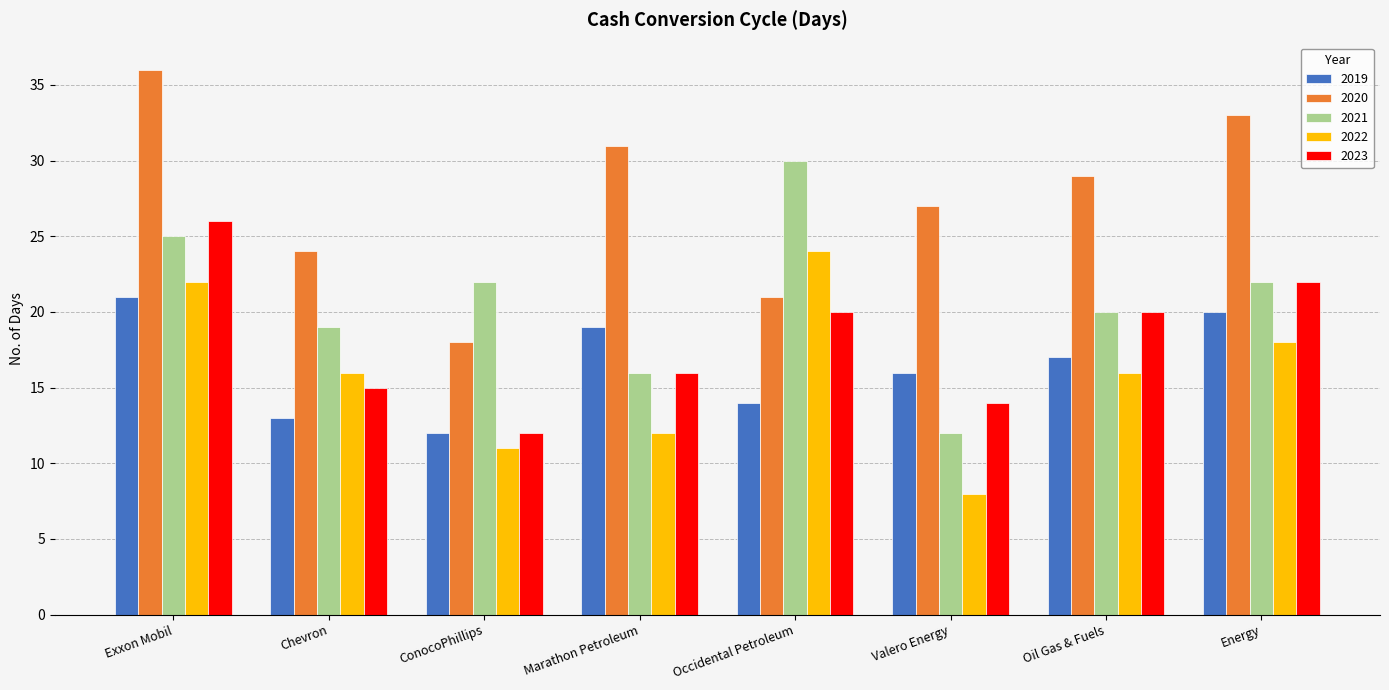

Reading left to right, transcribe all the data shown in this chart.

2019: Exxon Mobil=21	Chevron=13	ConocoPhillips=12	Marathon Petroleum=19	Occidental Petroleum=14	Valero Energy=16	Oil Gas & Fuels=17	Energy=20
2020: Exxon Mobil=36	Chevron=24	ConocoPhillips=18	Marathon Petroleum=31	Occidental Petroleum=21	Valero Energy=27	Oil Gas & Fuels=29	Energy=33
2021: Exxon Mobil=25	Chevron=19	ConocoPhillips=22	Marathon Petroleum=16	Occidental Petroleum=30	Valero Energy=12	Oil Gas & Fuels=20	Energy=22
2022: Exxon Mobil=22	Chevron=16	ConocoPhillips=11	Marathon Petroleum=12	Occidental Petroleum=24	Valero Energy=8	Oil Gas & Fuels=16	Energy=18
2023: Exxon Mobil=26	Chevron=15	ConocoPhillips=12	Marathon Petroleum=16	Occidental Petroleum=20	Valero Energy=14	Oil Gas & Fuels=20	Energy=22